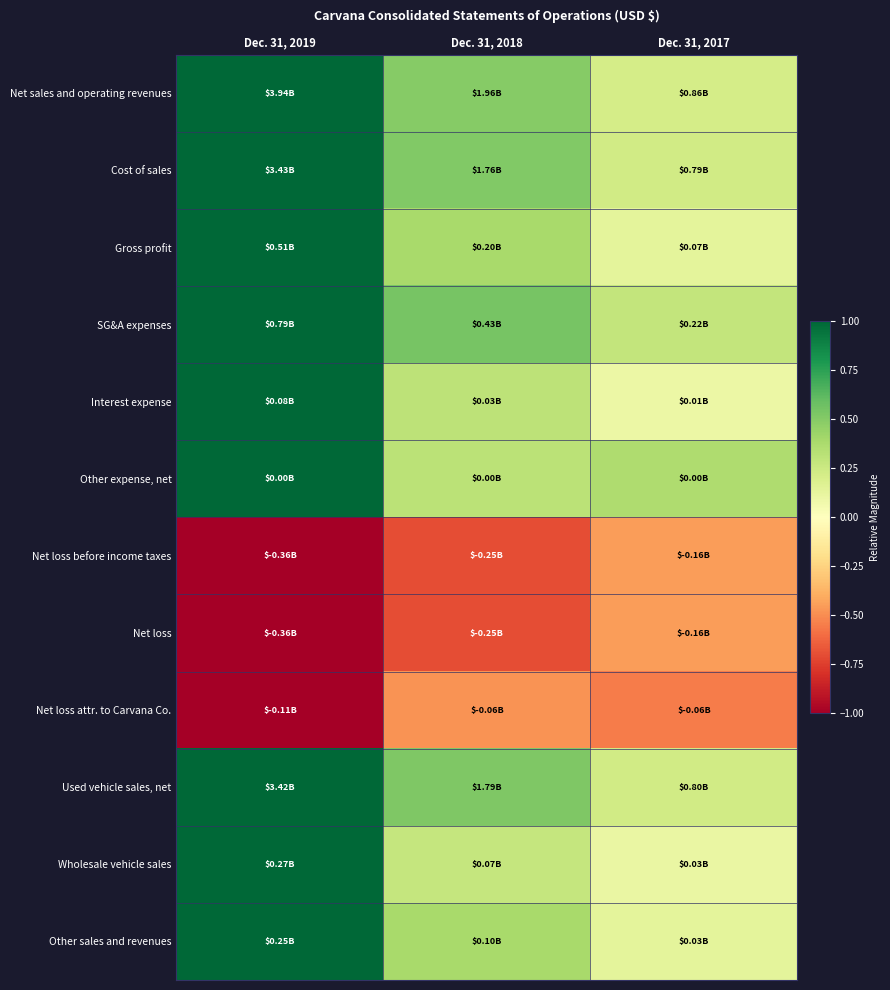

At which category is the sum across all series the highest?

Dec. 31, 2019